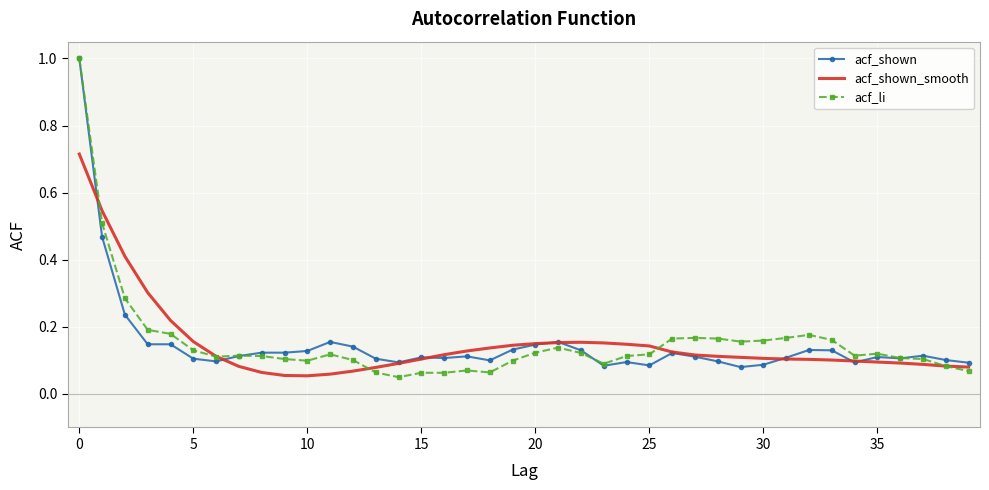

What is the maximum value shown in the chart?

1.0